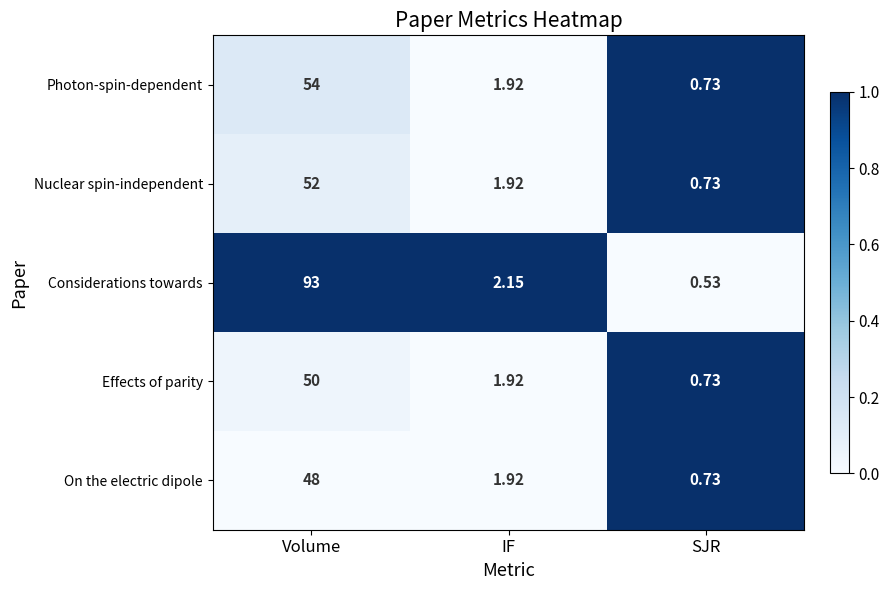

What is the difference between the highest and lowest values at IF?

0.2